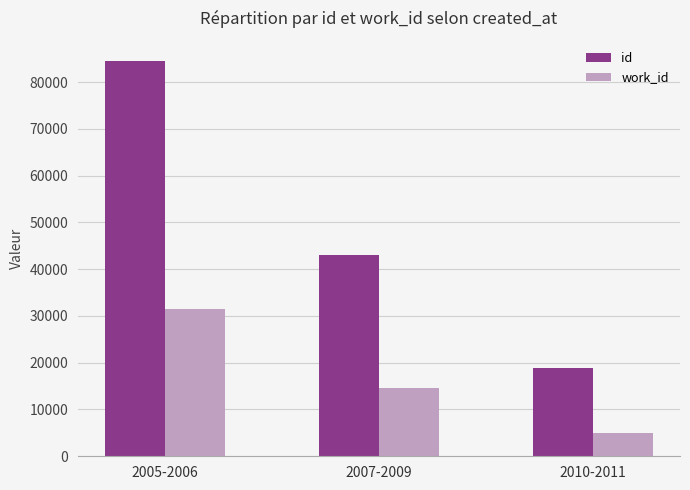

How many data points does each series have?

3